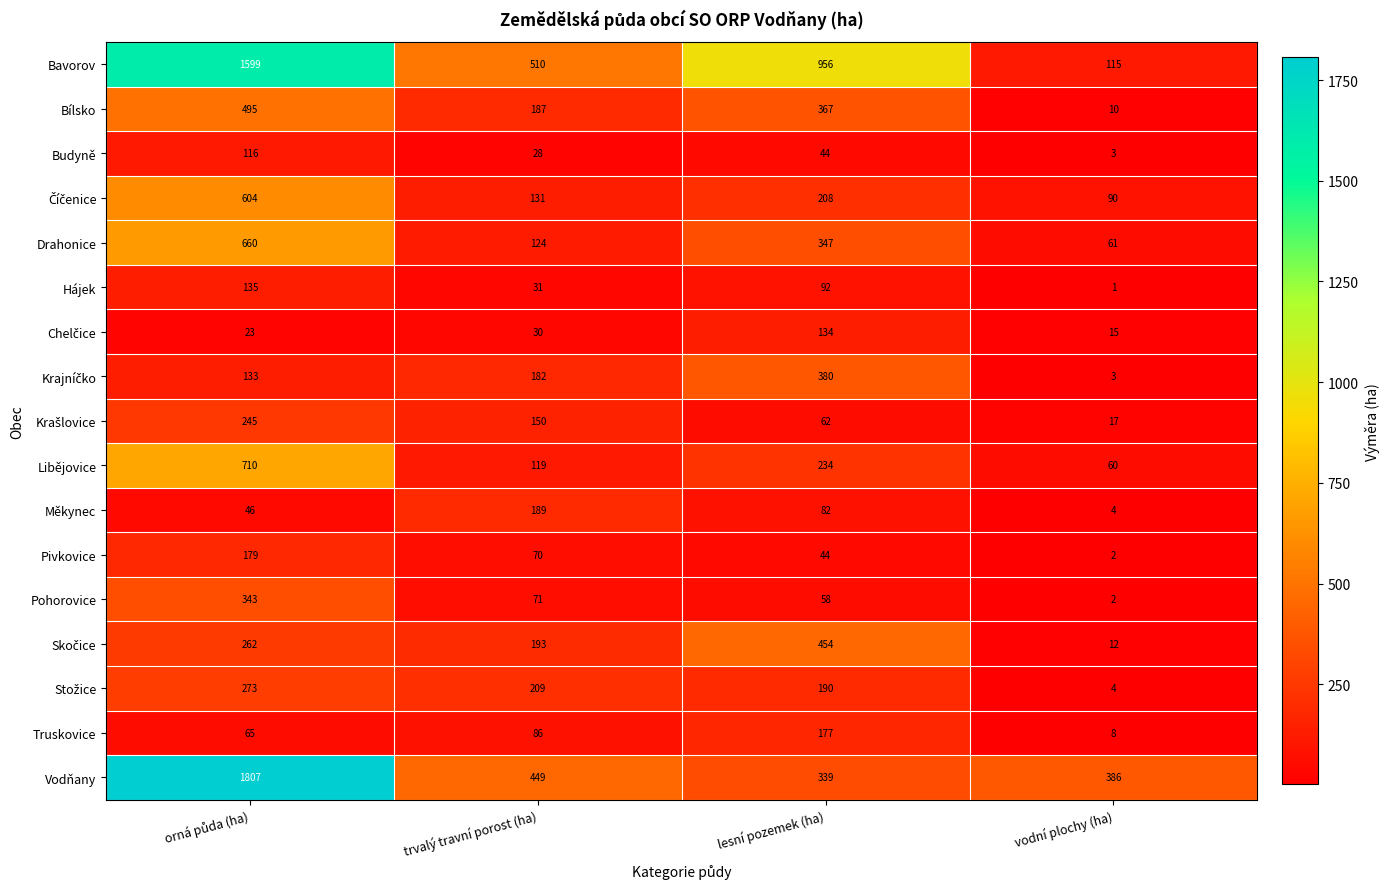

What is the minimum value shown in the chart?

1